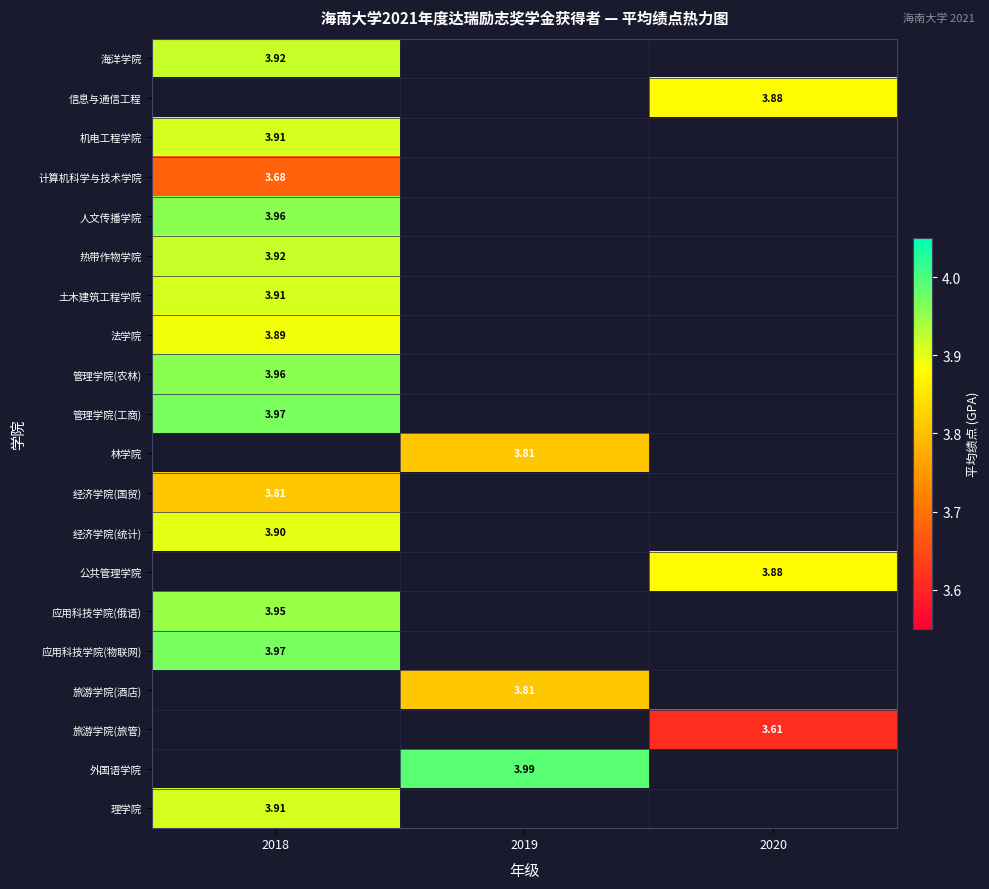

True or false: 旅游学院(旅管) has a value of 3.6 at 2020.

True